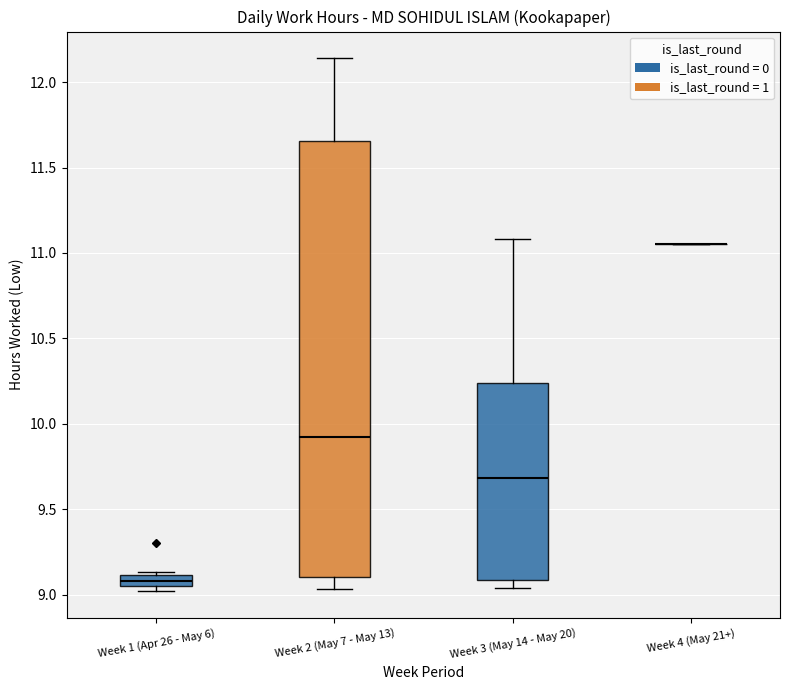

Comparing the boxes themselves (not the whiskers), which one is the tallest?

Week 2 (May 7 - May 13)